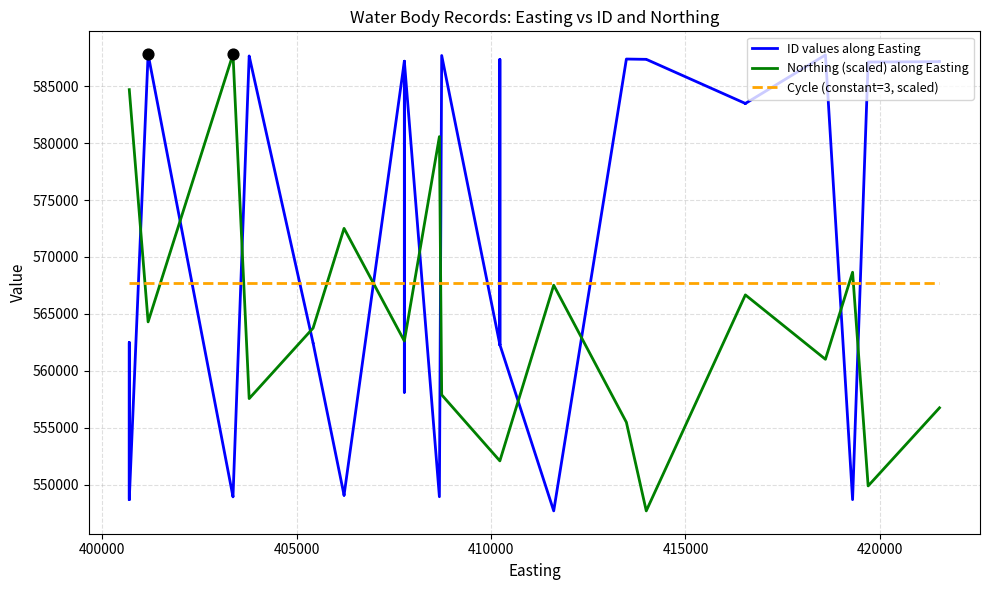

Which series has the largest total across all categories?

ID values along Easting